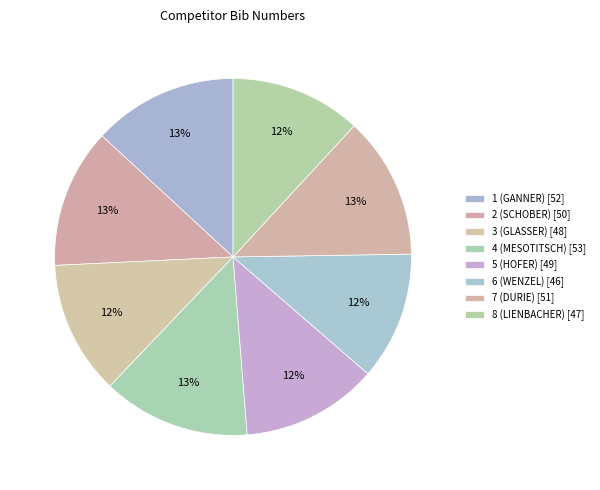

What is the change in value from 7 (DURIE) to 8 (LIENBACHER)?

-4